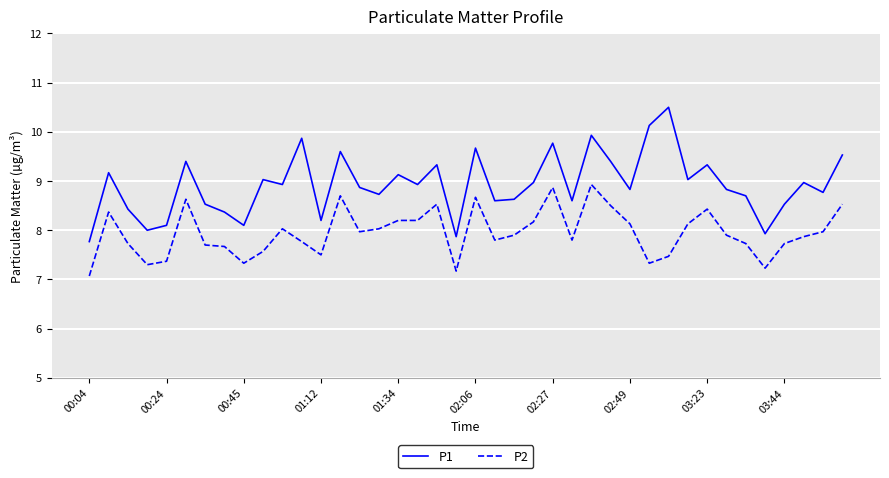

Does the chart display data point markers on the line(s)?

No